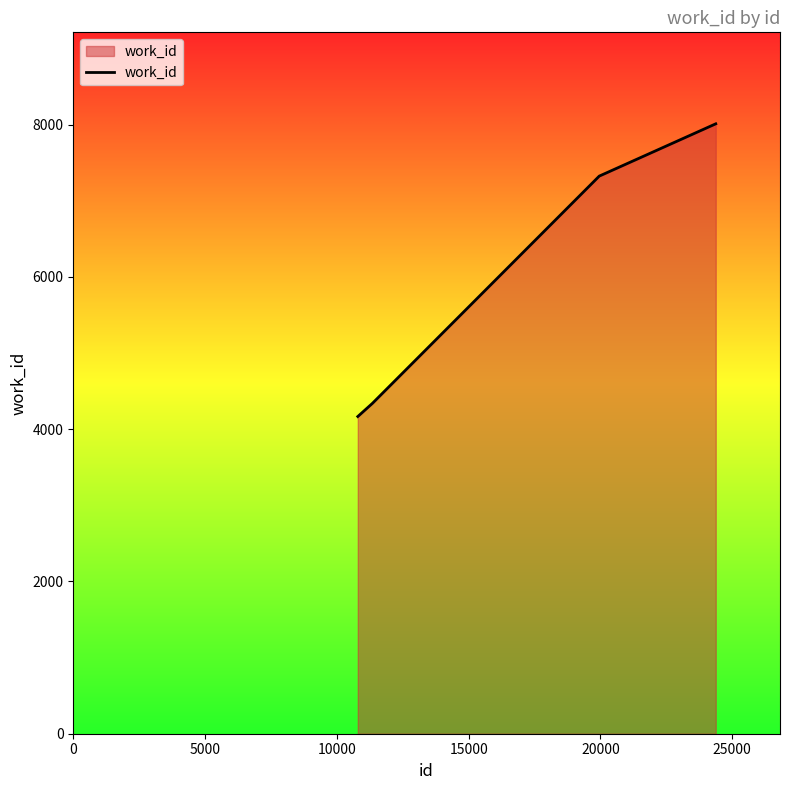

What is the minimum value shown in the chart?

4167